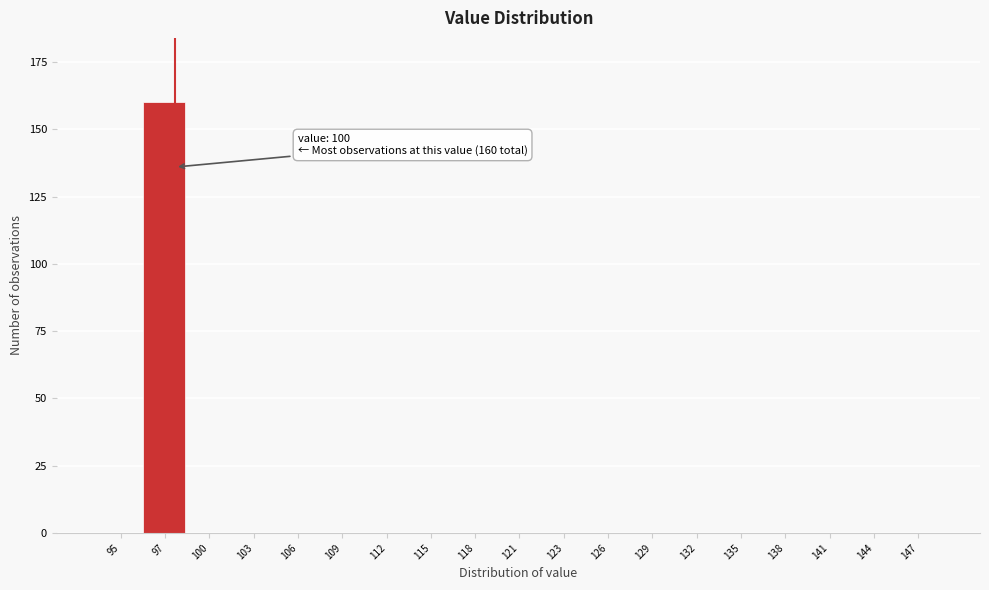

Reading left to right, what are all the values shown in this chart?

95=0	97=160	100=0	103=0	106=0	109=0	112=0	115=0	118=0	121=0	123=0	126=0	129=0	132=0	135=0	138=0	141=0	144=0	147=0